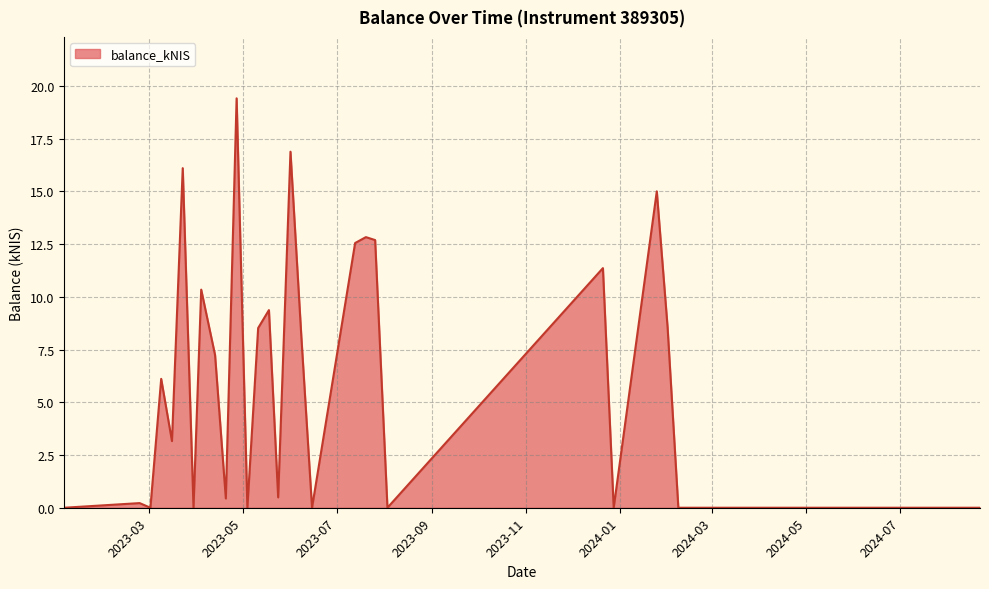

What is the greatest value displayed?

19.4